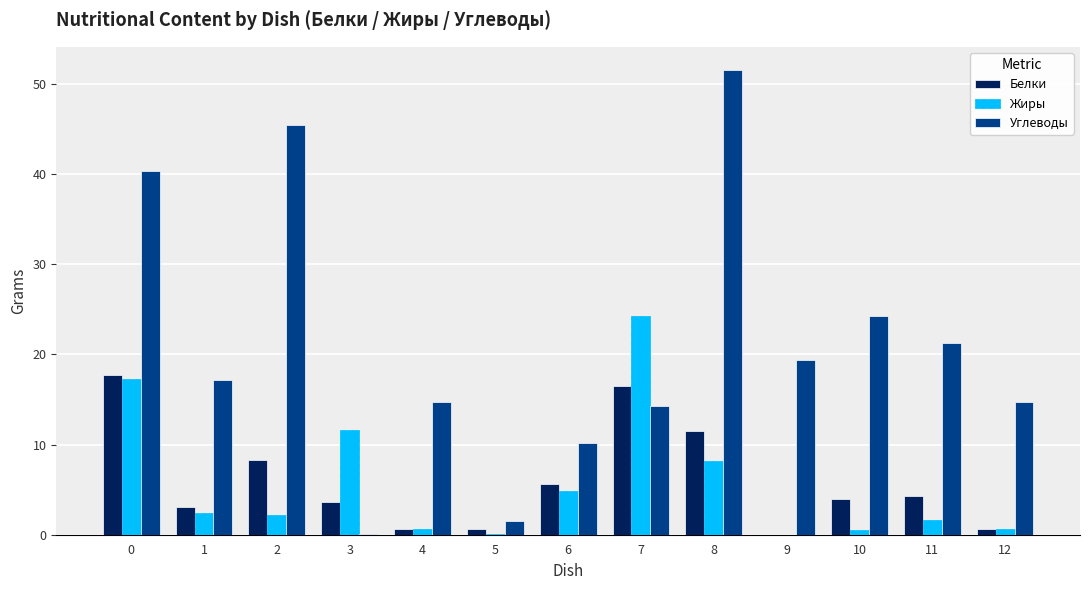

The Жиры series shows 19.0 at 3. True or false?

False